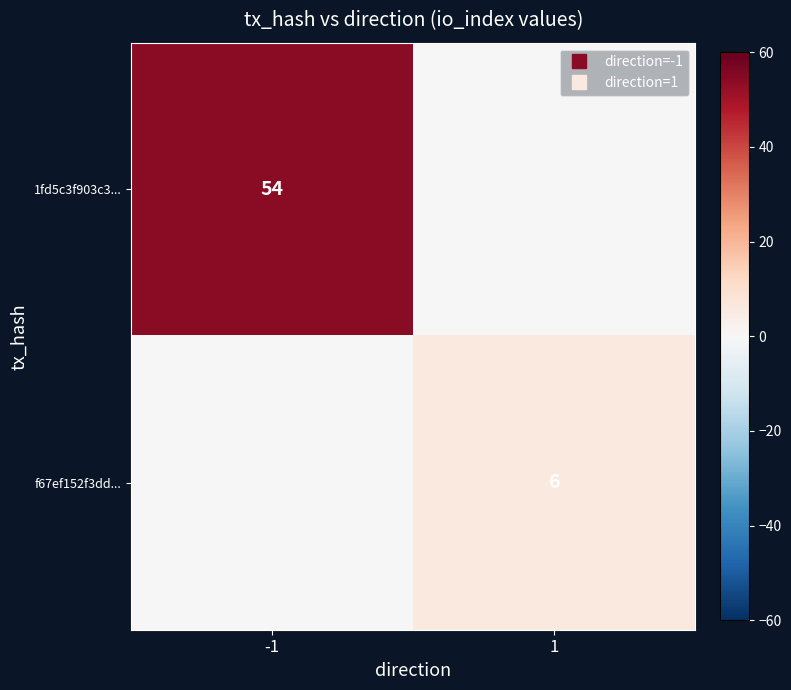

True or false: f67ef152f3dd... has a value of 3 at 1.

False